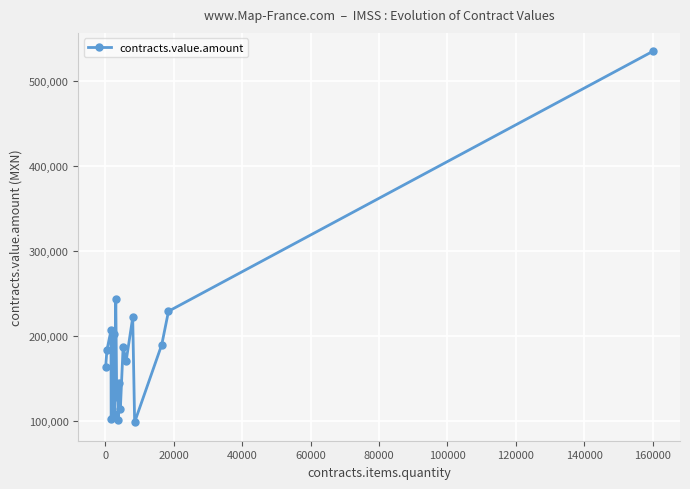

What is the value of the 17th point from the left?

98509.0